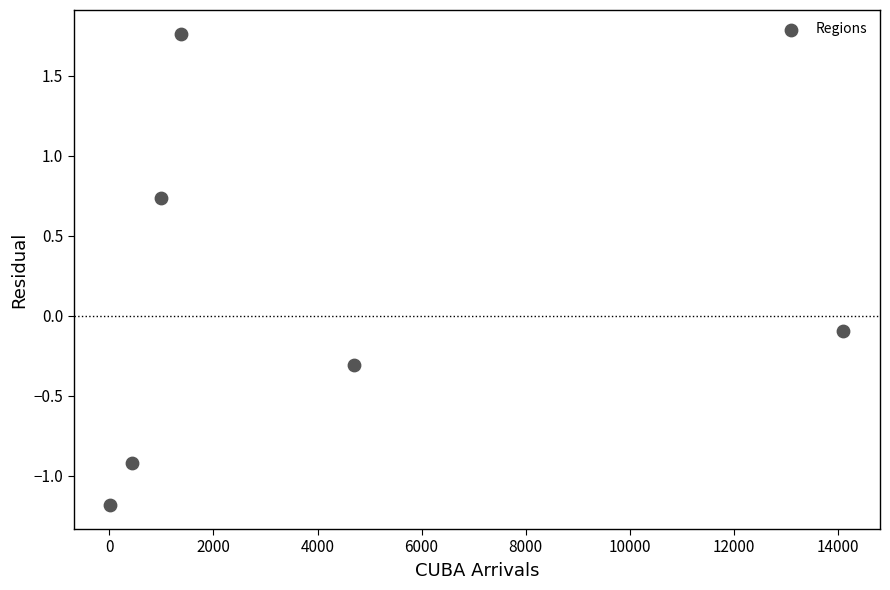

What is the average X value?

3605.3